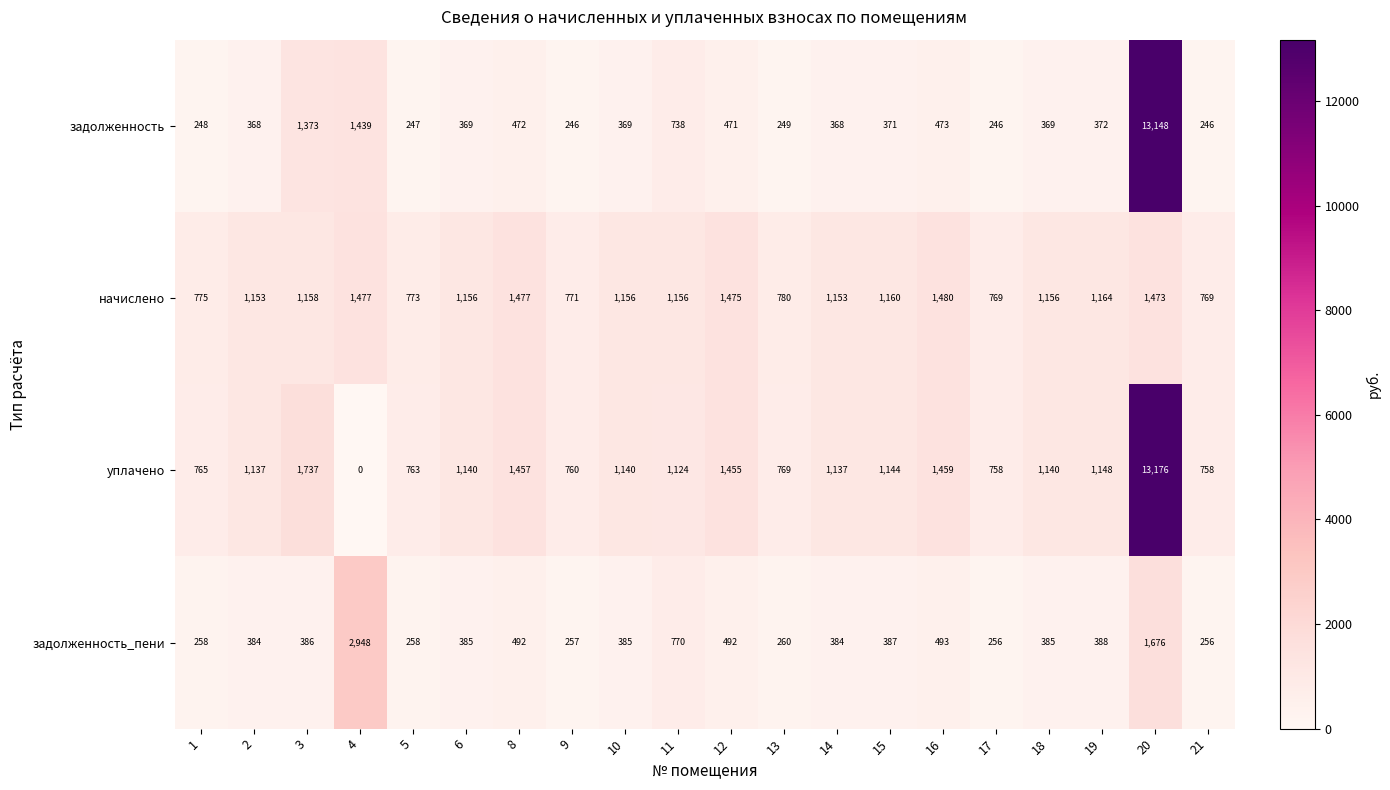

Rank the series by their maximum value, from lowest to highest.

начислено, задолженность_пени, задолженность, уплачено